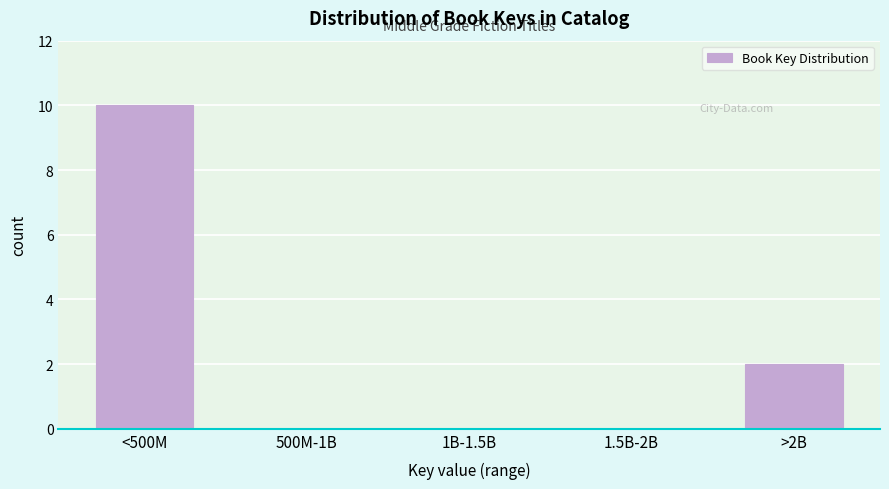

Reading right to left, what are all the values shown in this chart?

>2B=2	1.5B-2B=0	1B-1.5B=0	500M-1B=0	<500M=10